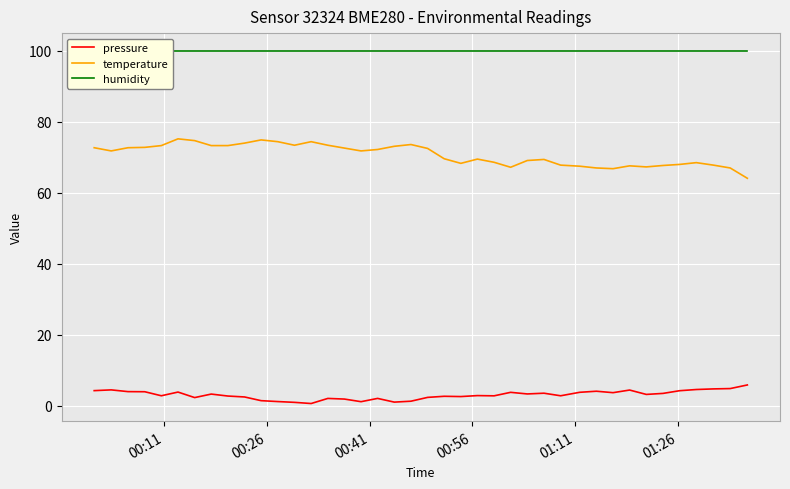

True or false: humidity and temperature intersect in this chart.

False